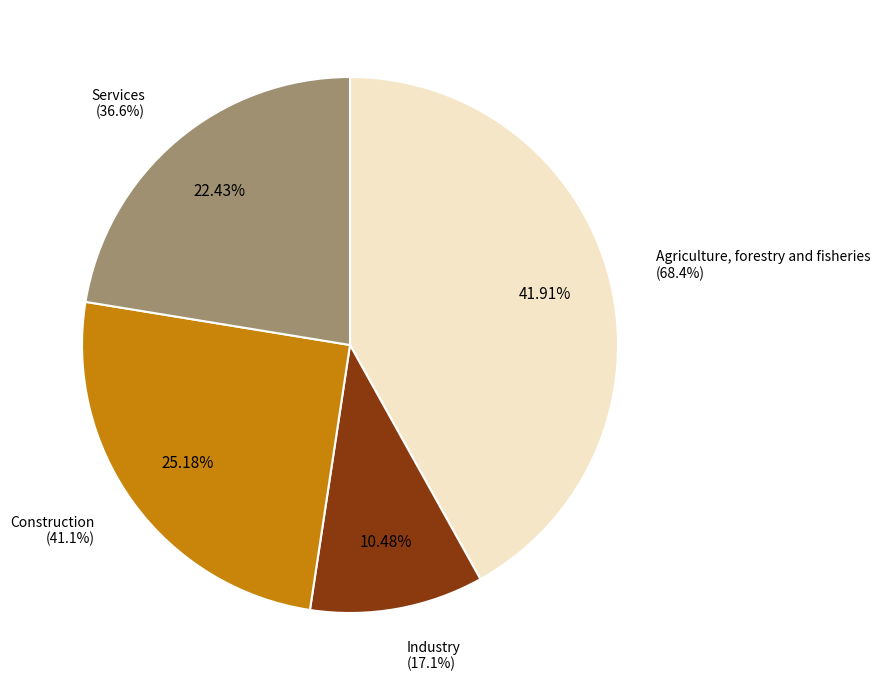

To the nearest percent, what is the average slice percentage?

25%